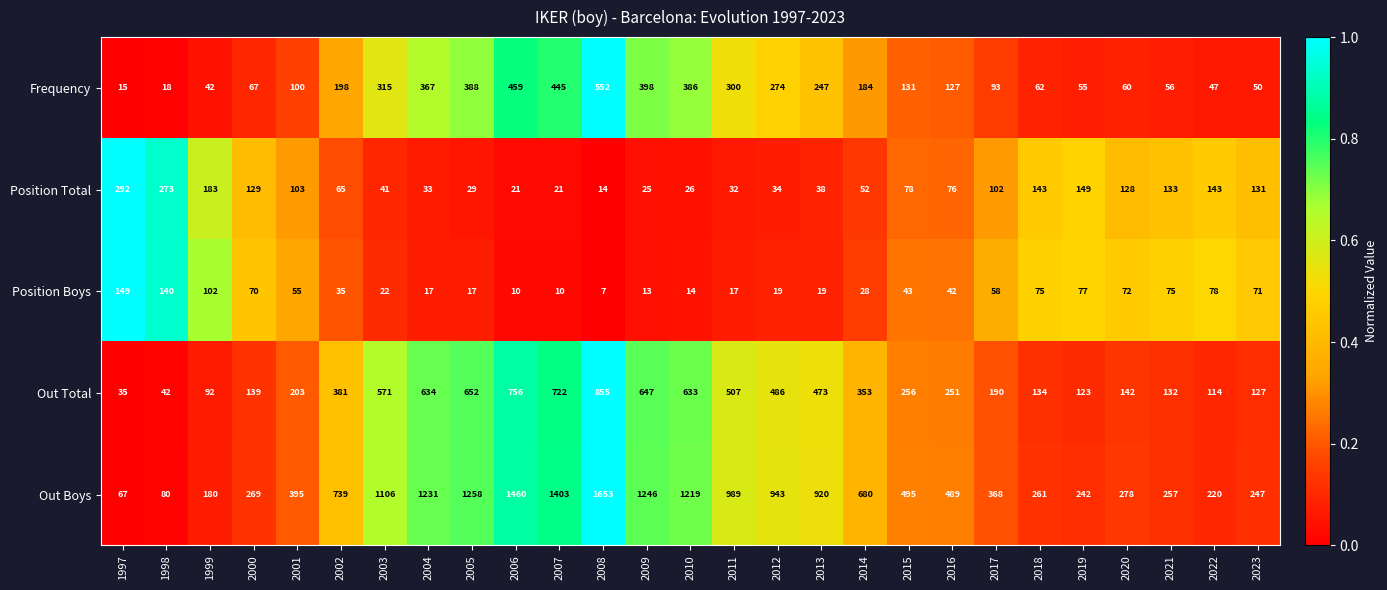

List the series in order of their peak value, highest first.

Out Boys, Out Total, Frequency, Position Total, Position Boys